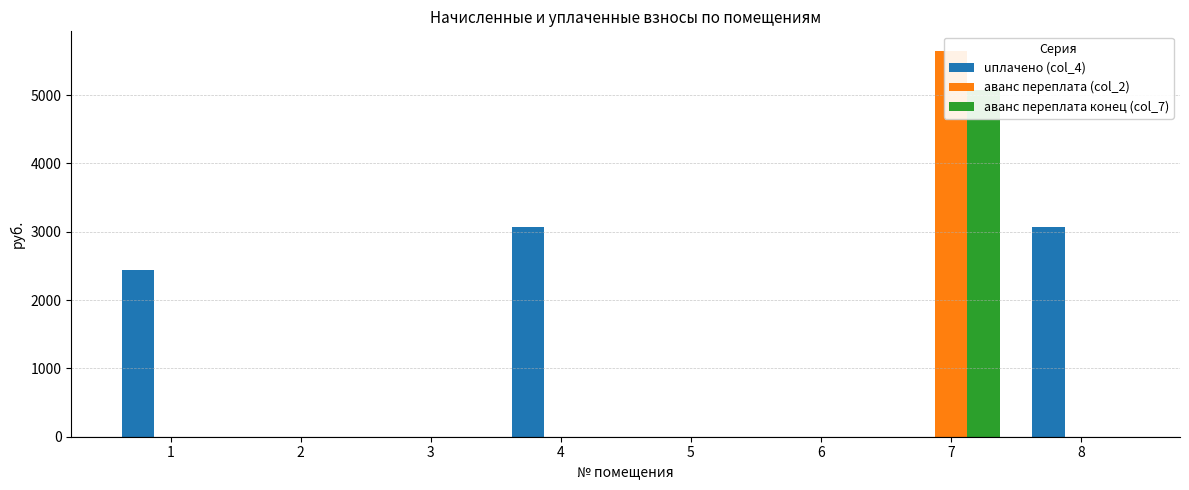

How many distinct data groups are displayed?

3